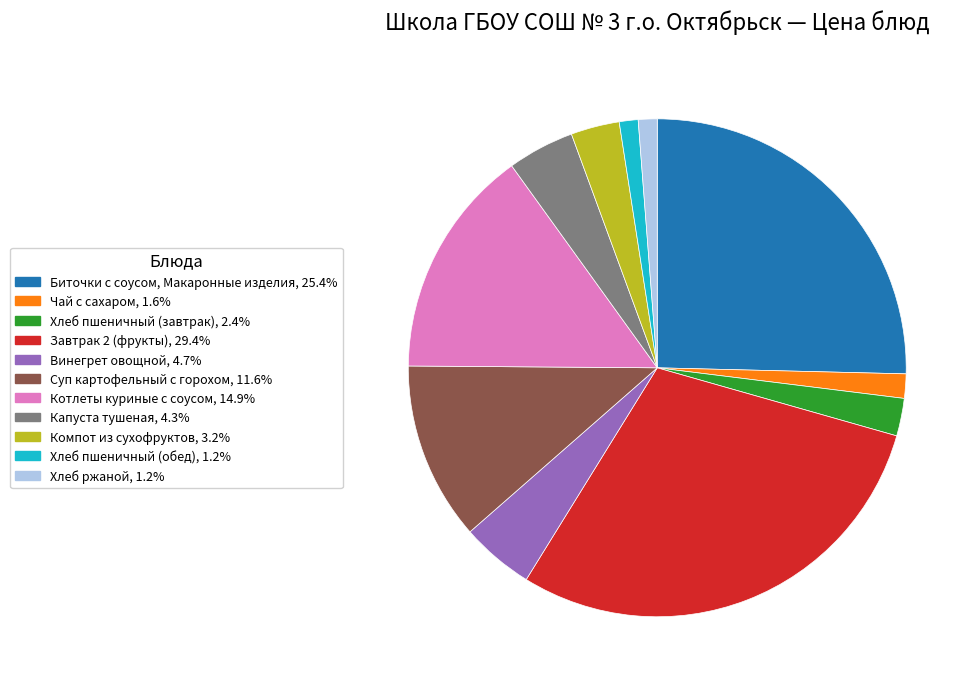

The Хлеб пшеничный (обед) slice represents 1% of the pie. True or false?

True